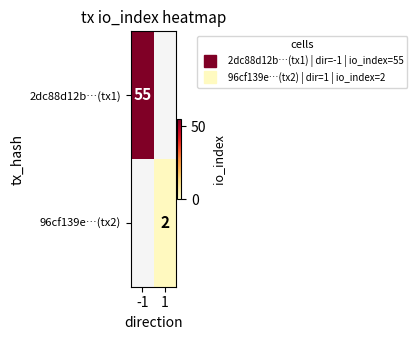

The 2dc88d12b…(tx1) series shows 55.0 at -1. True or false?

True